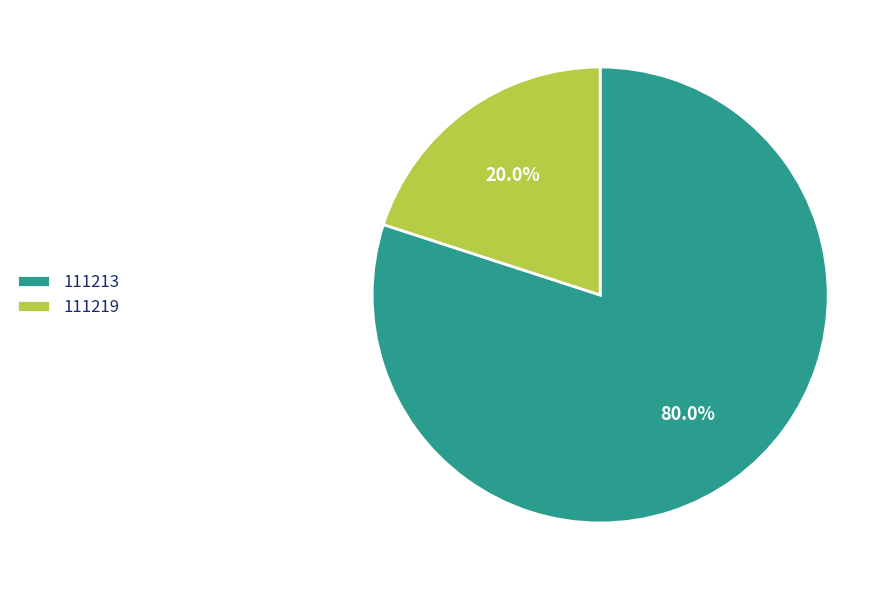

What is the ratio of the value at 111213 to the value at 111219?

4.0